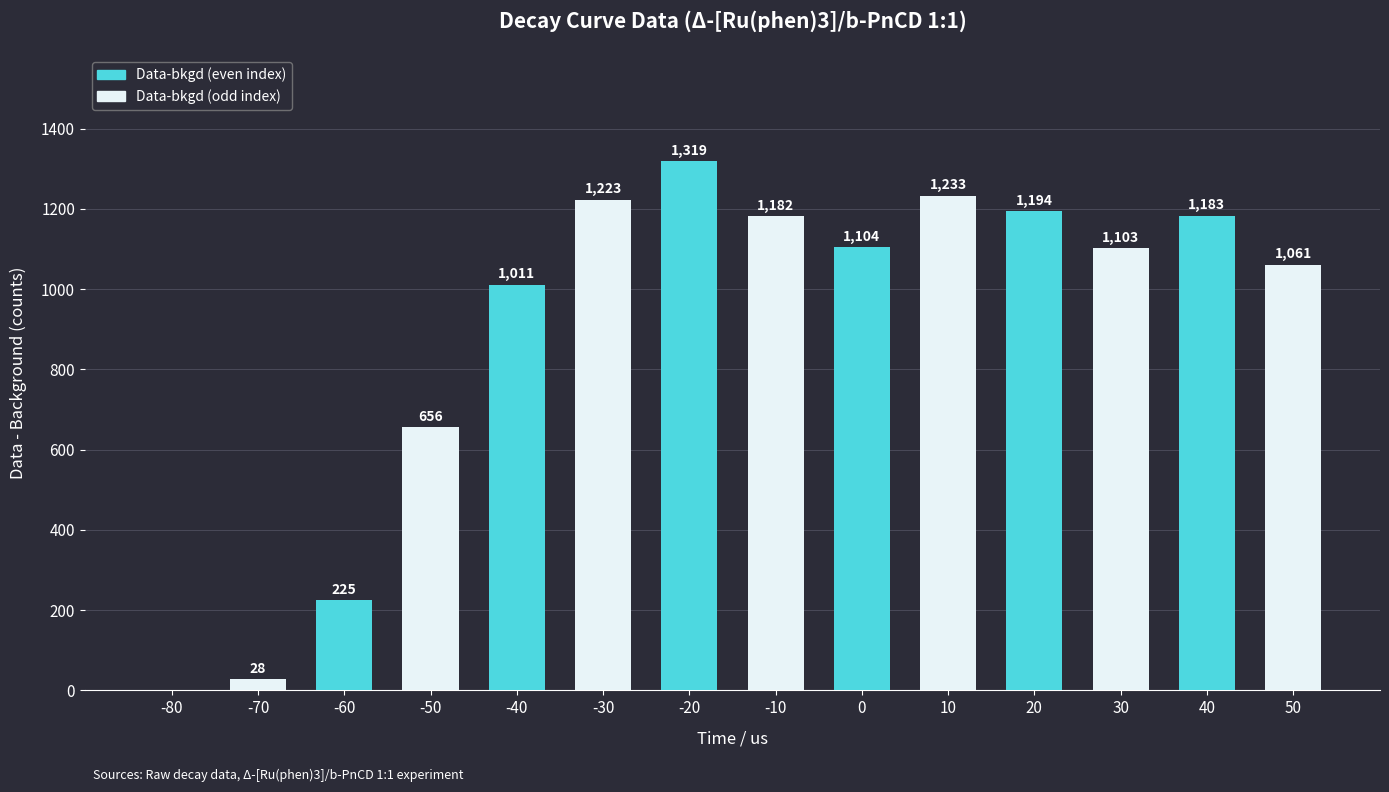

How many categories are shown in the chart?

14